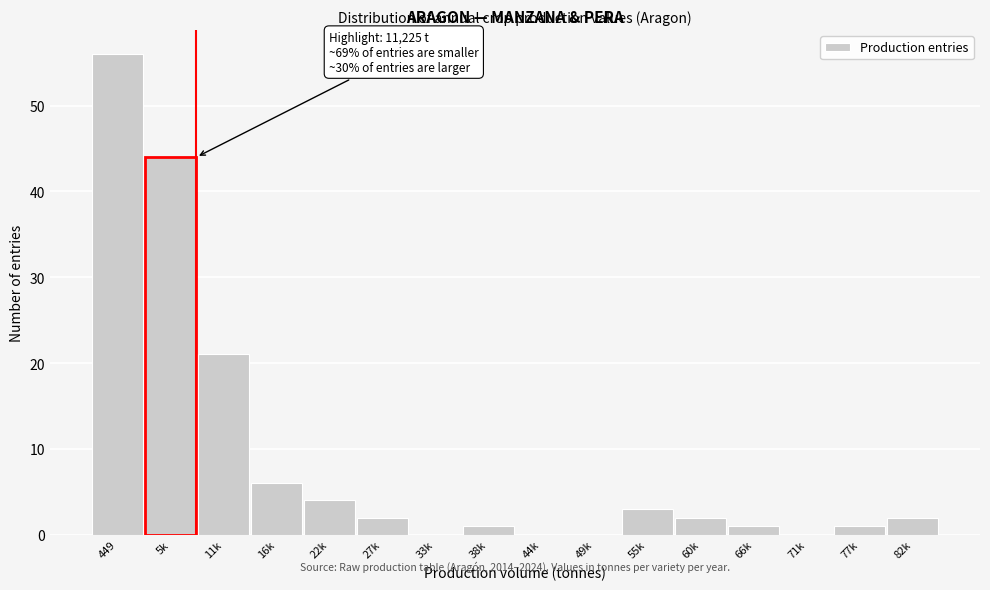

Reading left to right, what are all the values shown in this chart?

449=56	5k=44	11k=21	16k=6	22k=4	27k=2	33k=0	38k=1	44k=0	49k=0	55k=3	60k=2	66k=1	71k=0	77k=1	82k=2